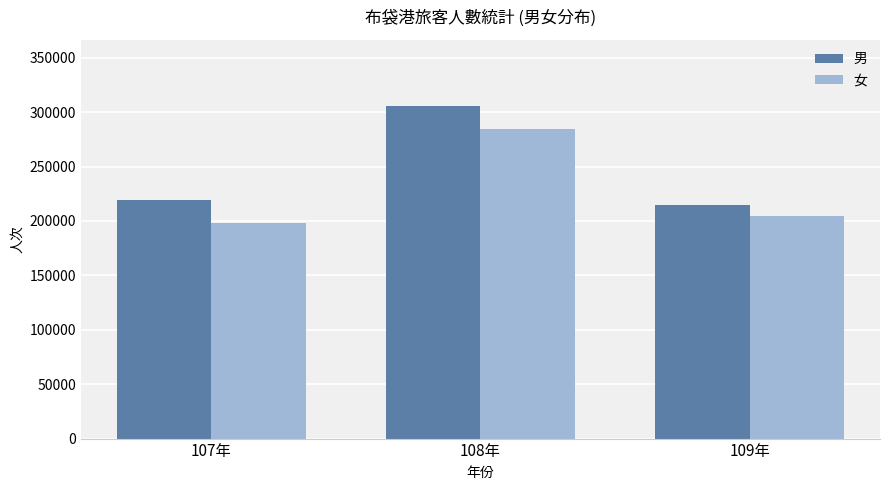

Which series has the largest total across all categories?

男